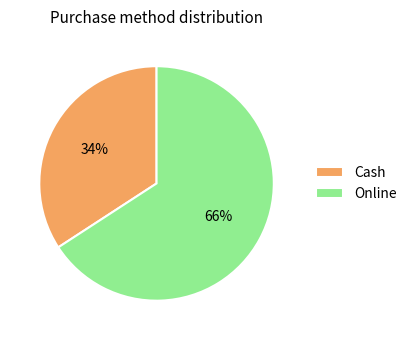

The Online slice represents 77% of the pie. True or false?

False